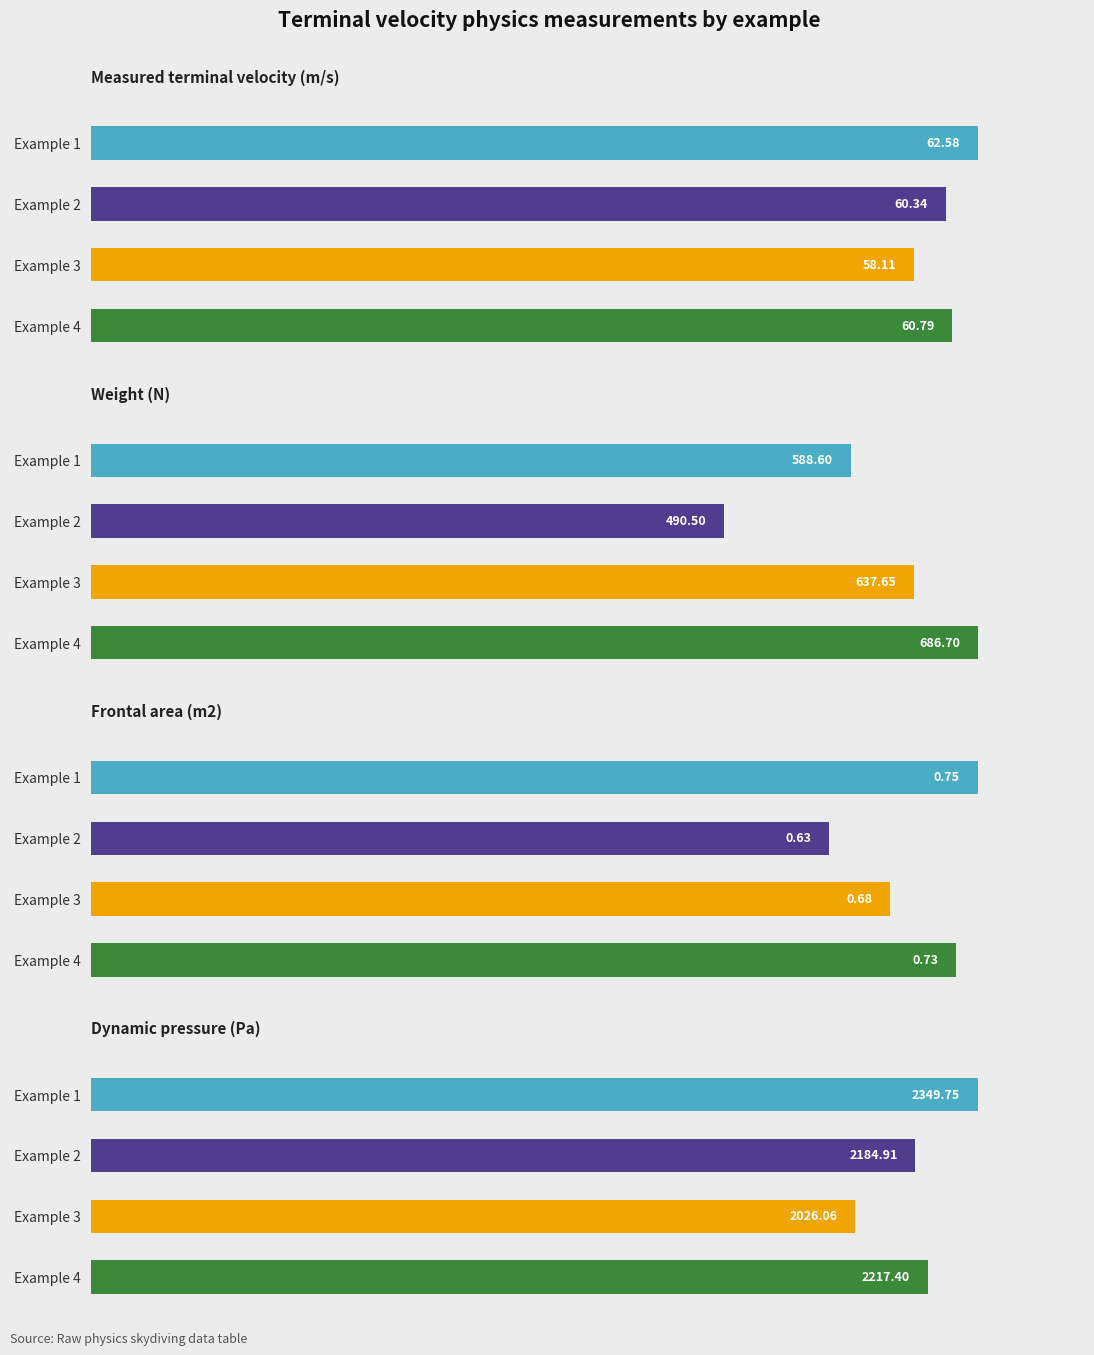

Which series has the widest spread of values?

Dynamic pressure (Pa)